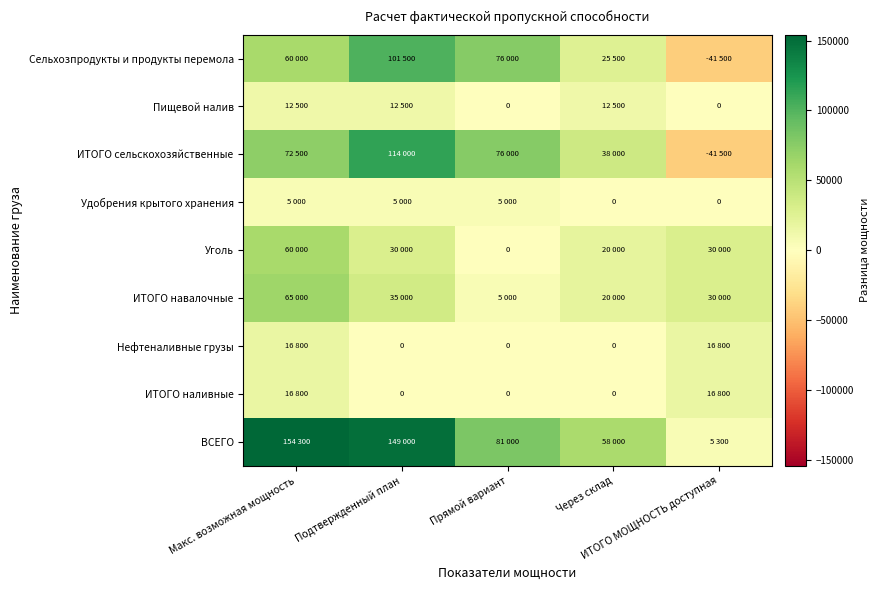

What value does the Удобрения крытого хранения series have at Подтвержденный план, to the nearest 10?

5000